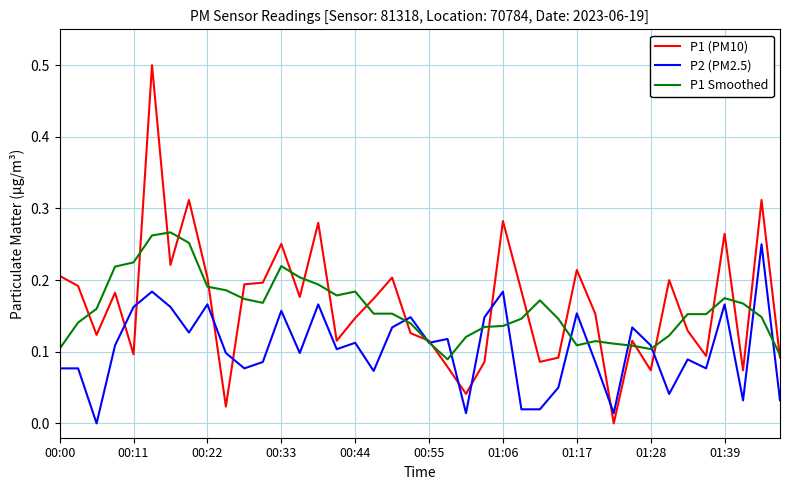

After their last crossing, which series has the higher values: P2 (PM2.5) or P1 Smoothed?

P1 Smoothed